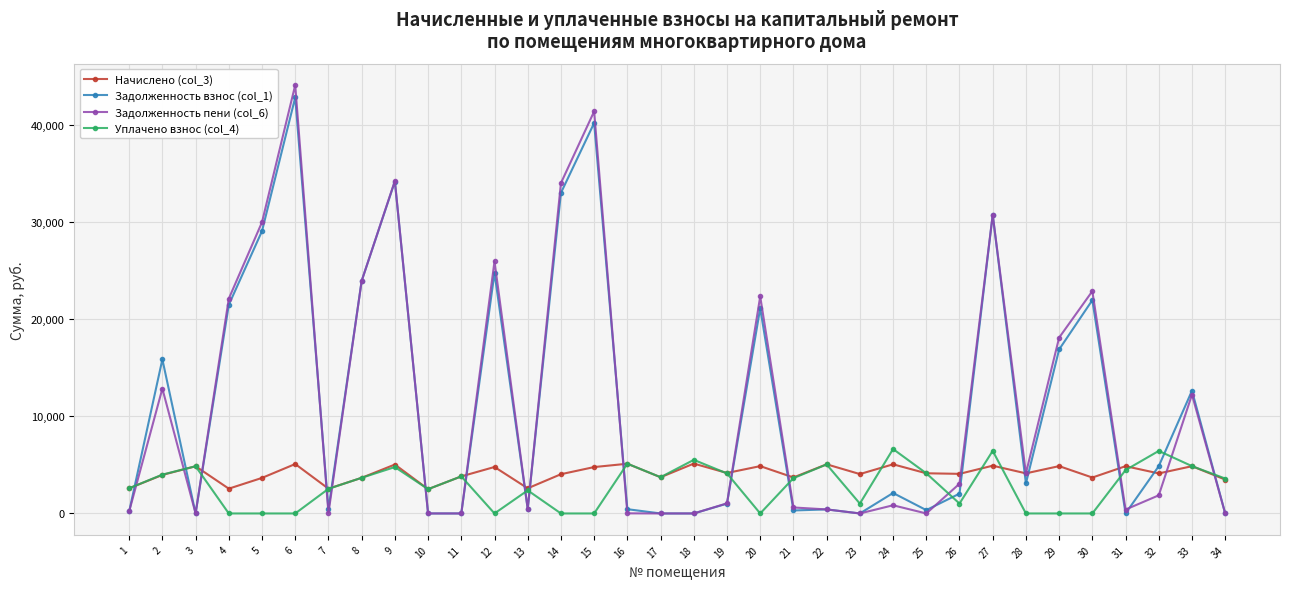

What is the greatest value displayed?

44101.7